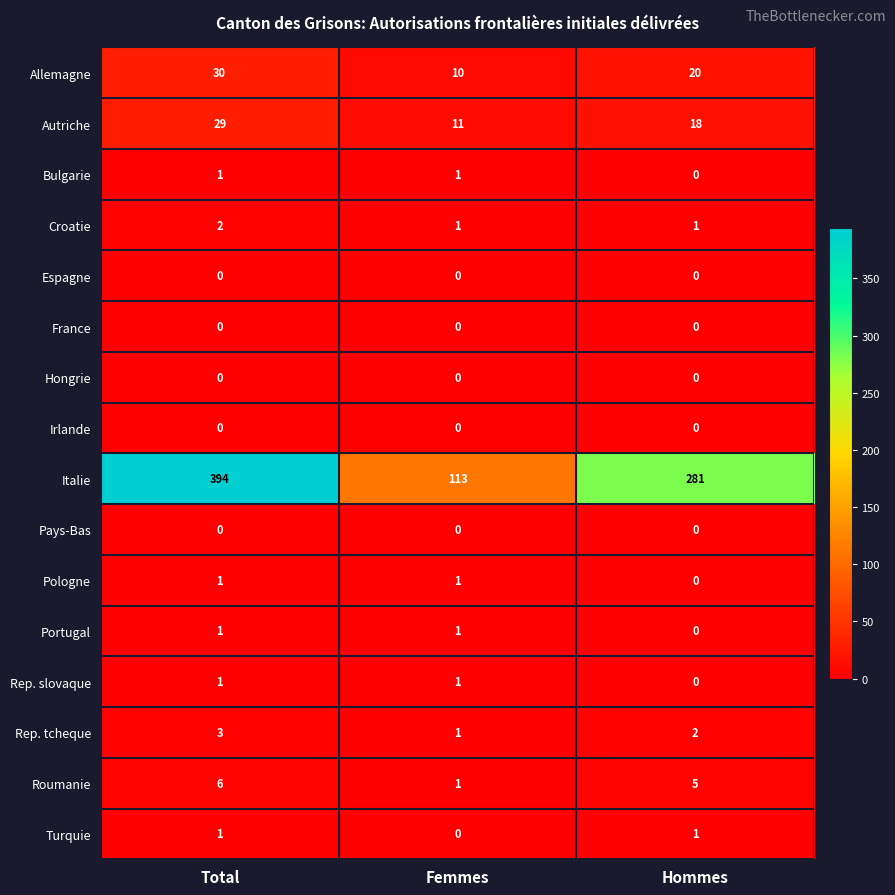

How many distinct data groups are displayed?

16